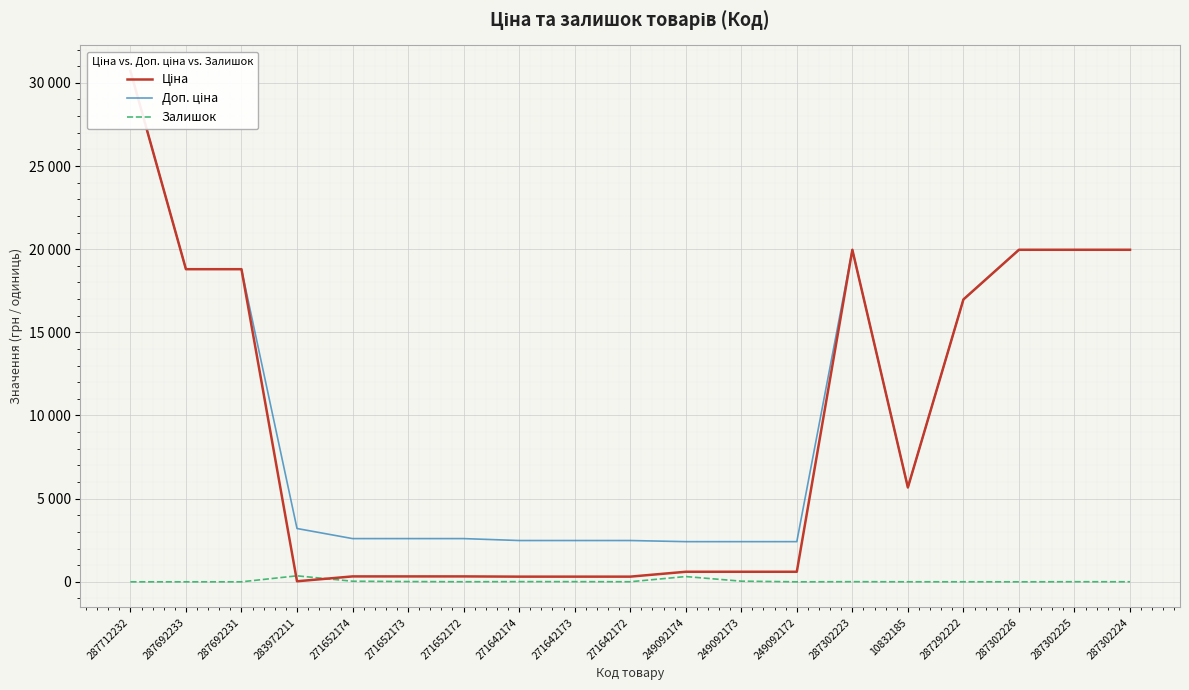

What is the sum of the Ціна values at 287692233 and 287302223?

38761.0